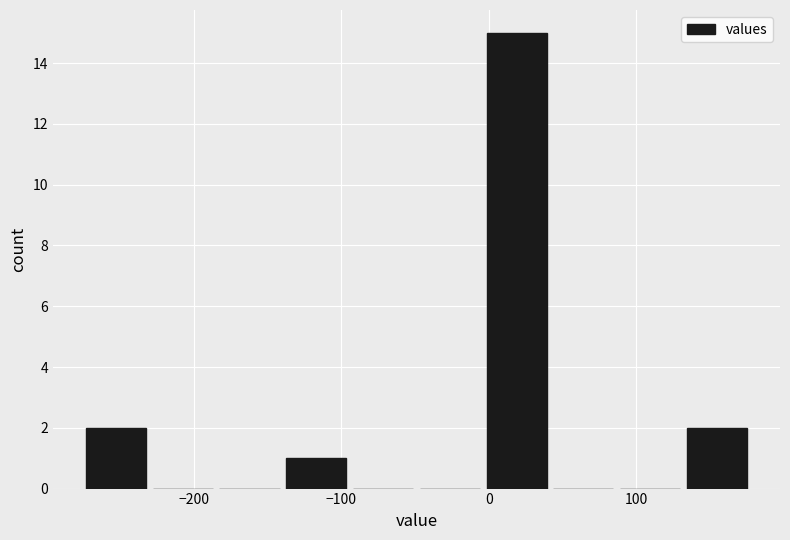

How tall is the bar that spans -280 to -230 on the x-axis? Neither the bar edges nor the heights are printed on the chart, so give them approximately, as read against the axes.

2